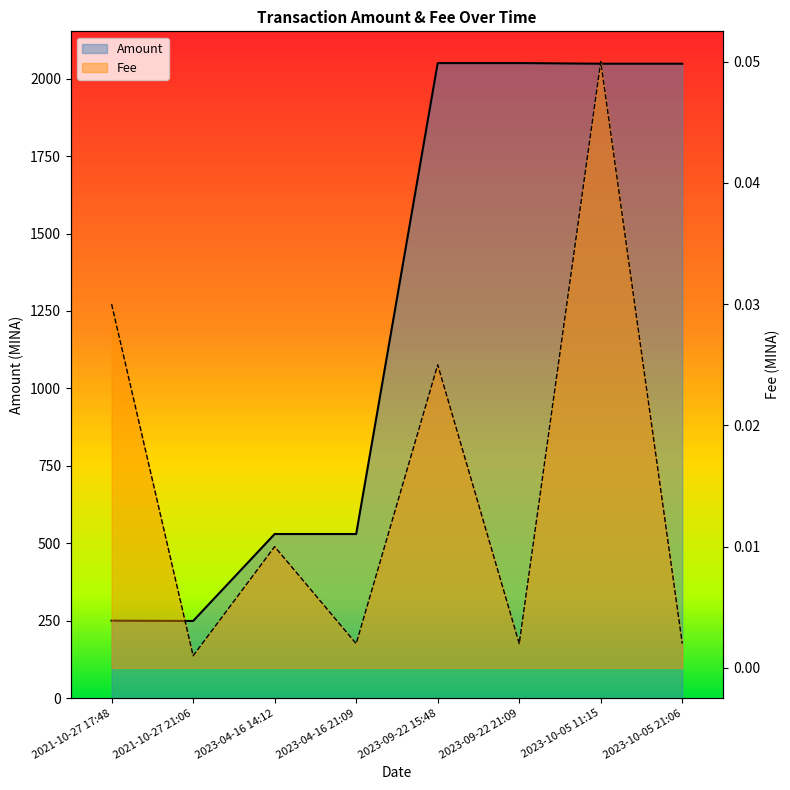

Which series changed the most between 2021-10-27 17:48 and 2023-09-22 21:09?

Amount